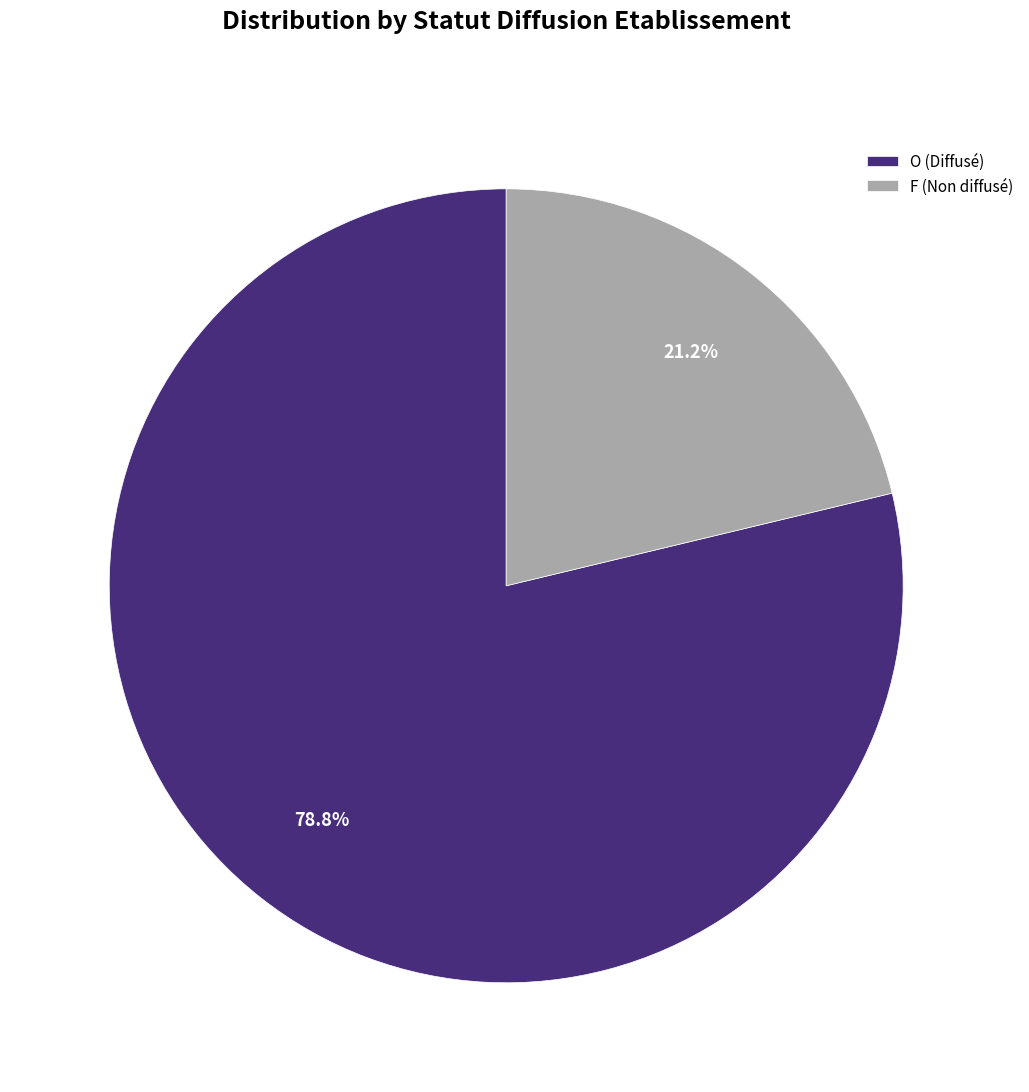

Between F and O, which is larger?

O